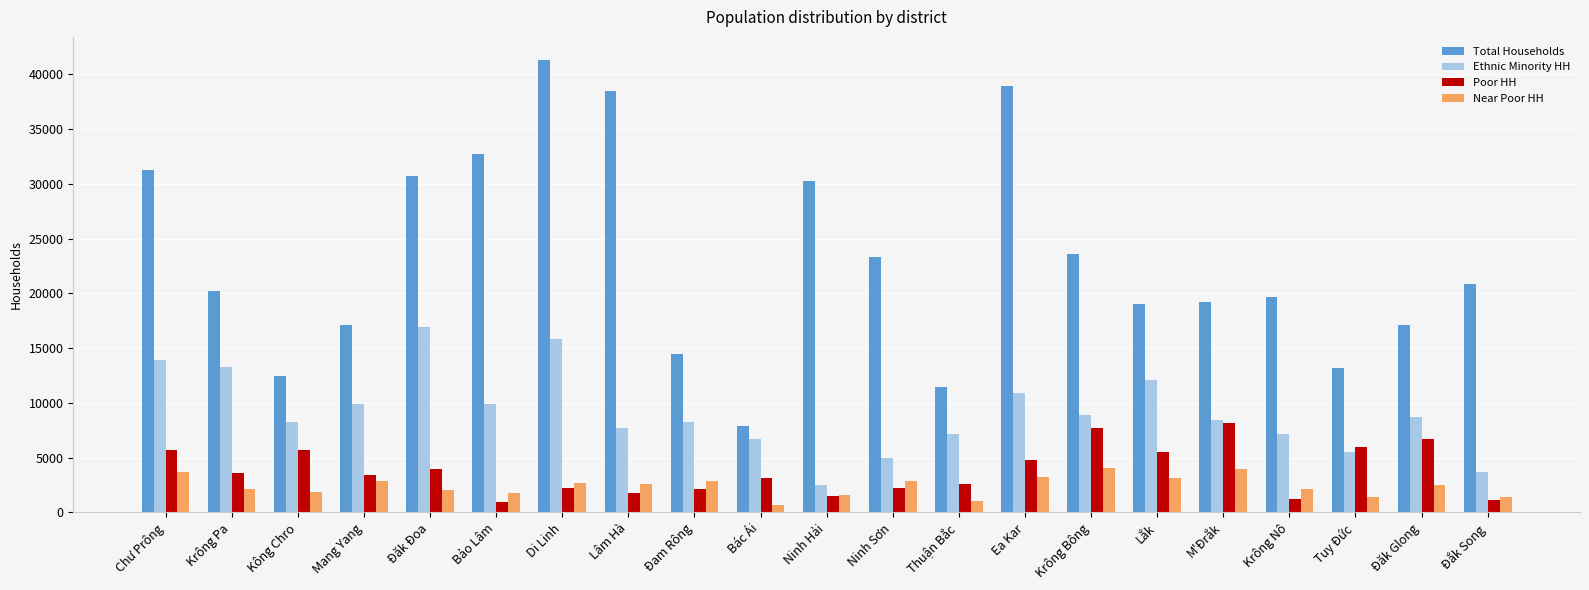

What is the approximate value of Poor HH at Đắk Song, to the nearest 10?

1180